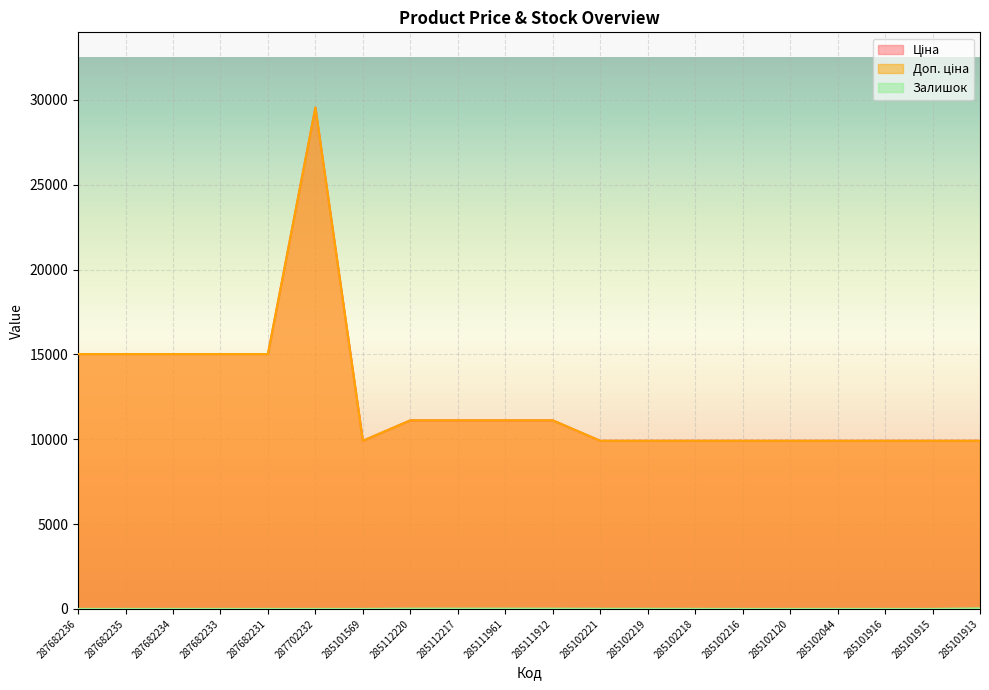

At which label does Ціна first exceed 11113?

287682236